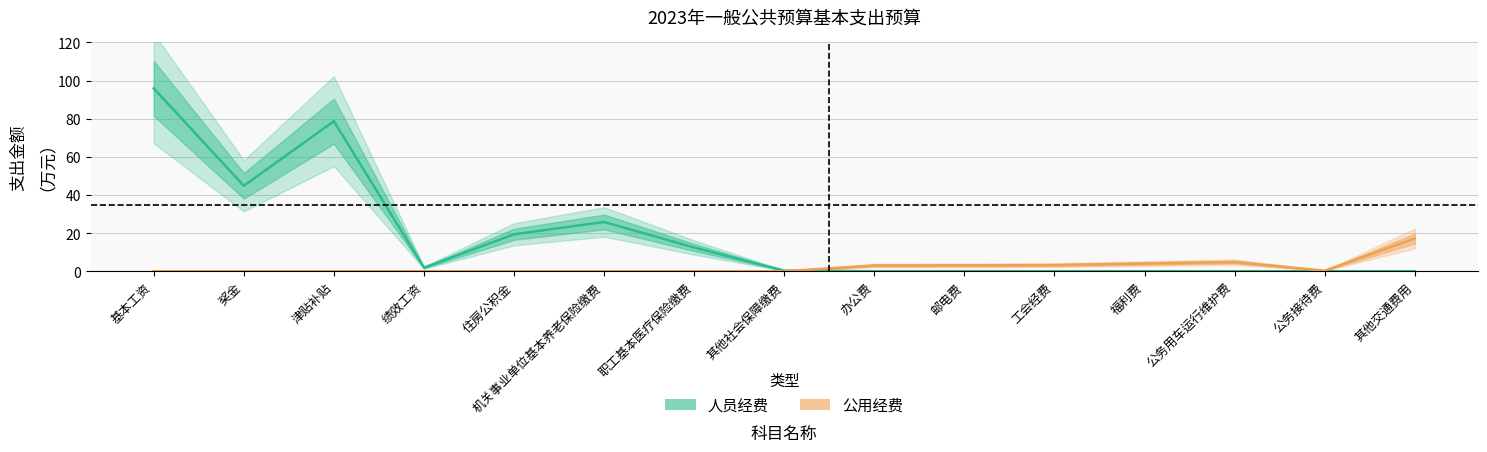

How many data points does each series have?

15